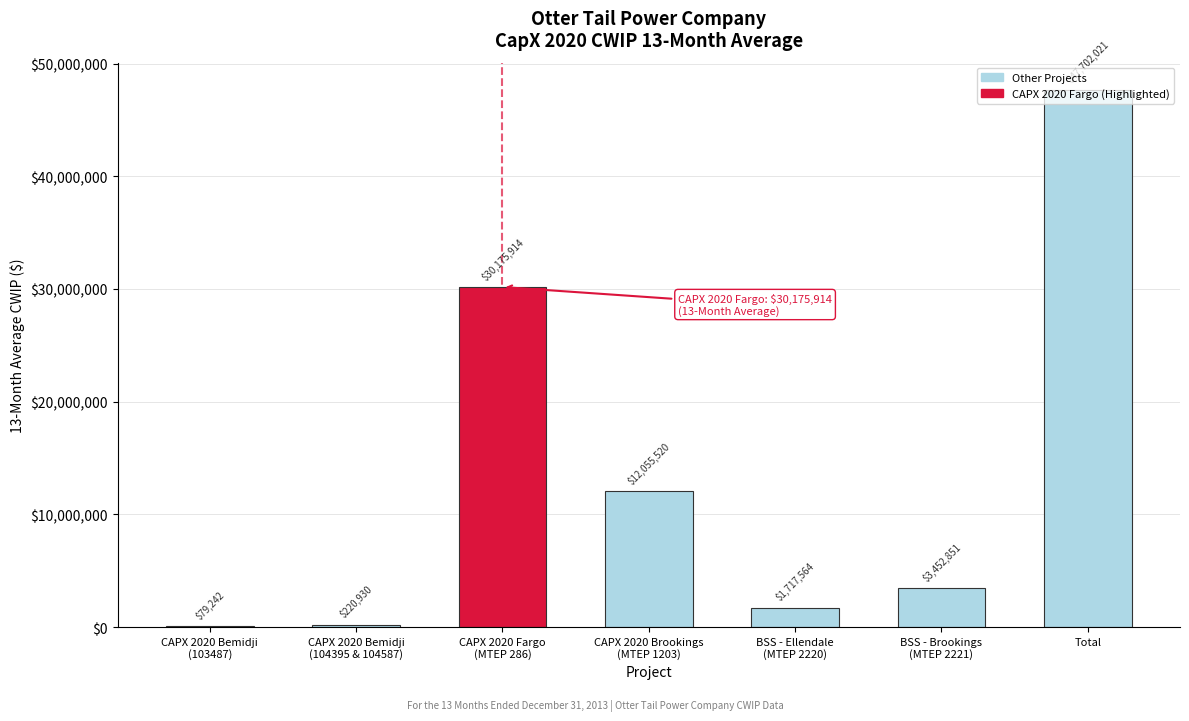

What is the greatest value displayed?

47702021.0